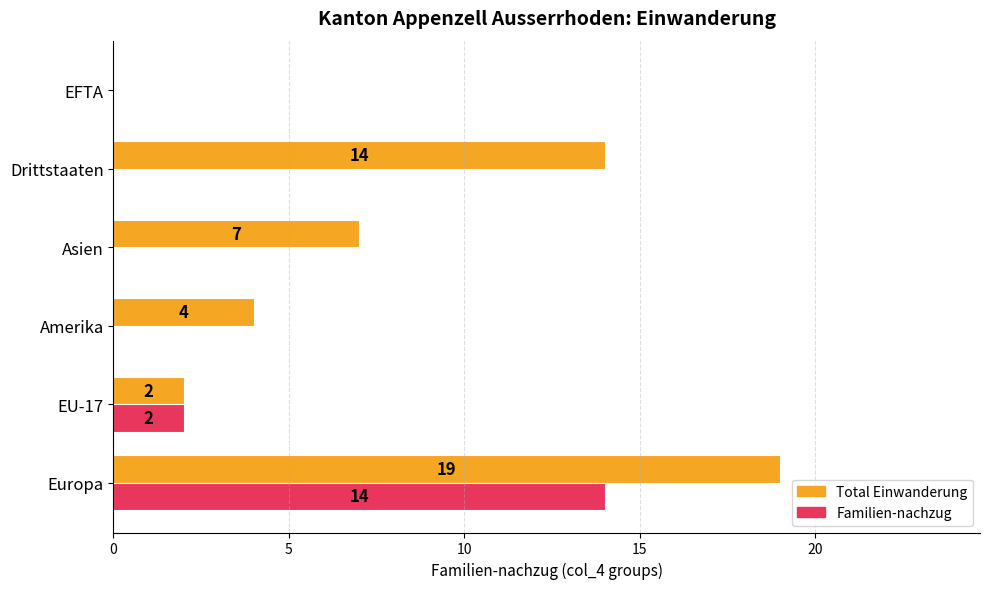

How many Familien-nachzug values are between 0 and 2?

5